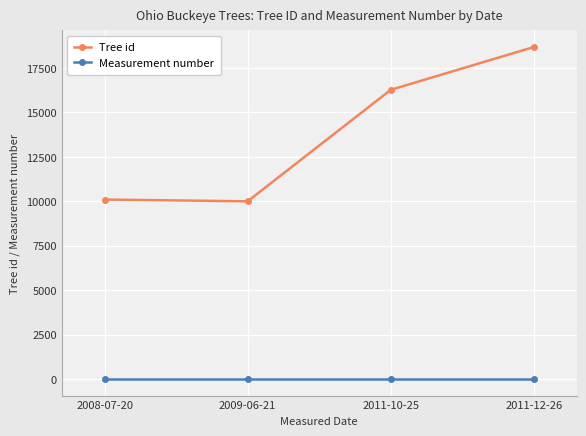

What is the minimum value for Measurement number?

1